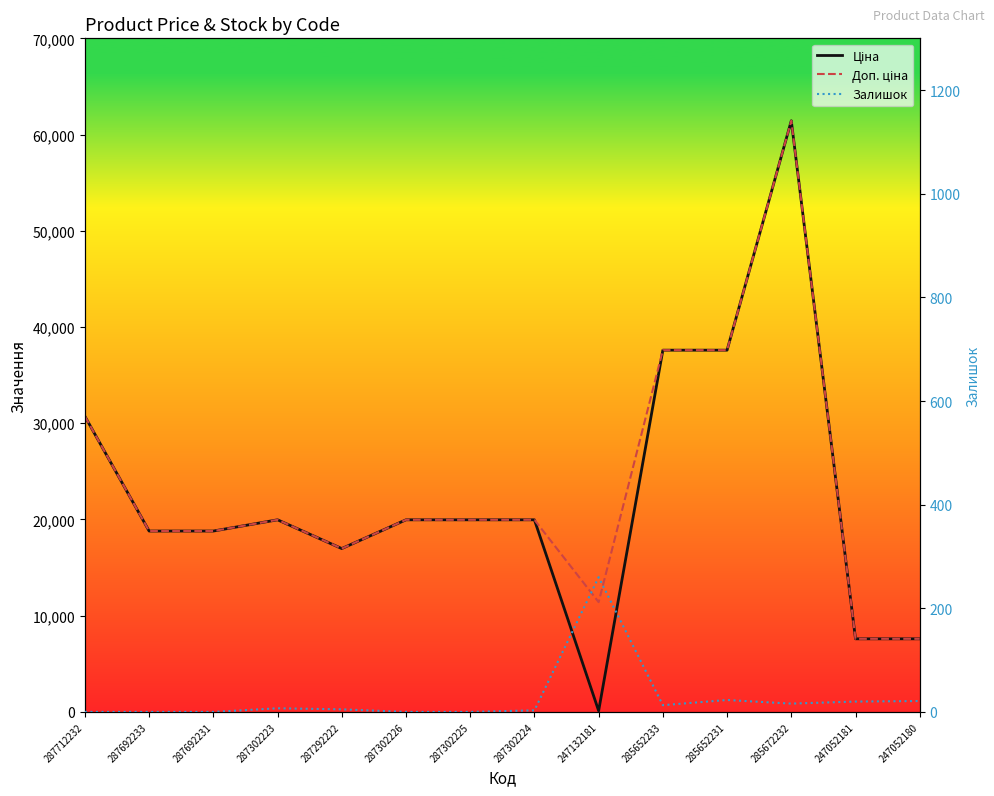

Where is the first local minimum for Ціна?

287292222